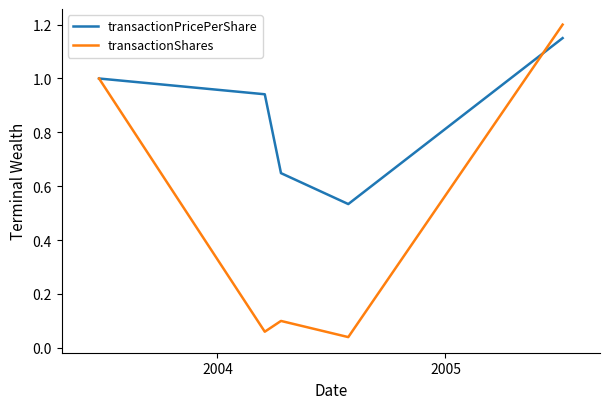

Rank the series by their maximum value, from highest to lowest.

transactionShares, transactionPricePerShare